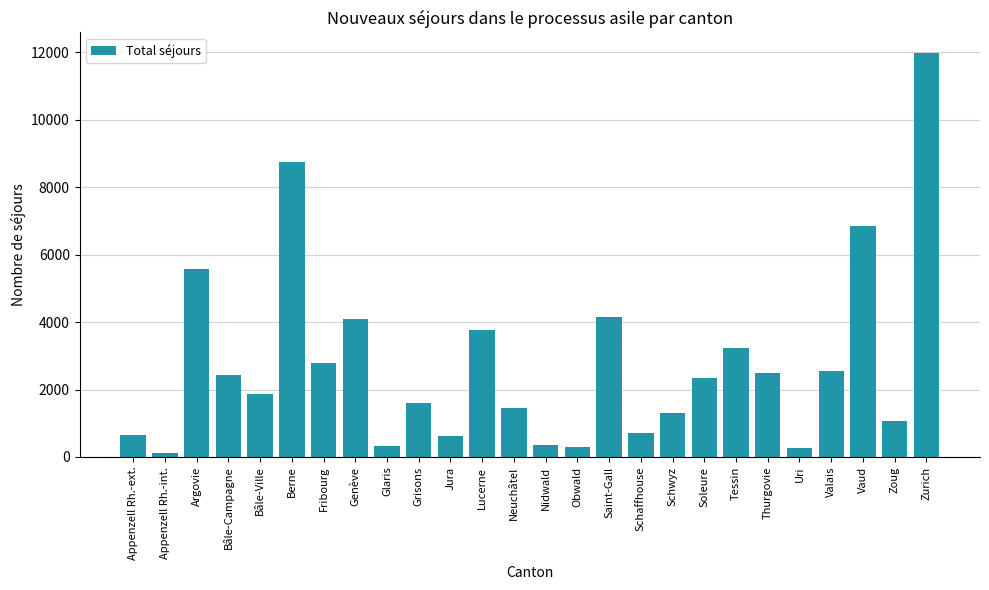

What value does the data have at Bâle-Ville?

1873